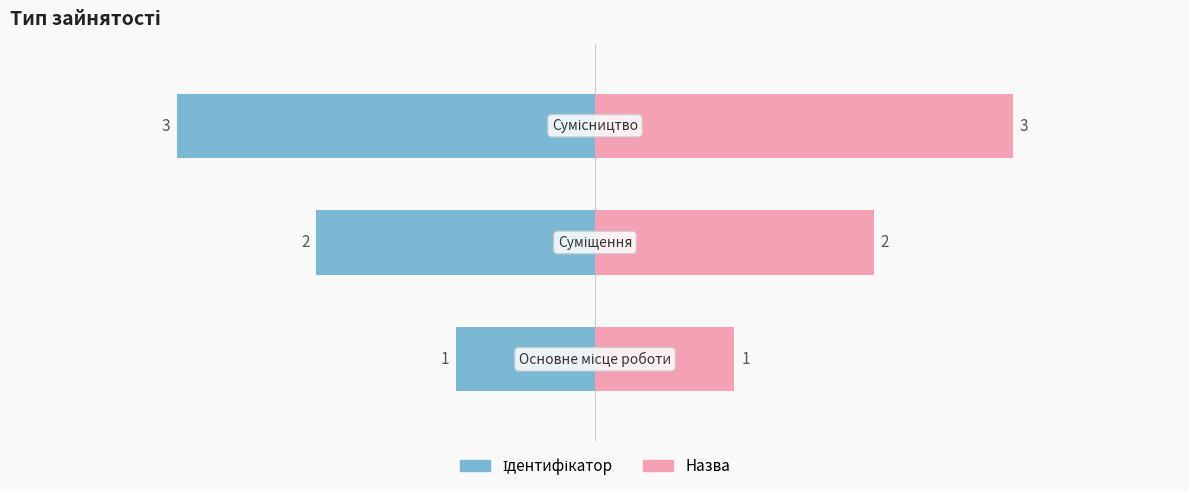

The value at Суміщення is 1. True or false?

False